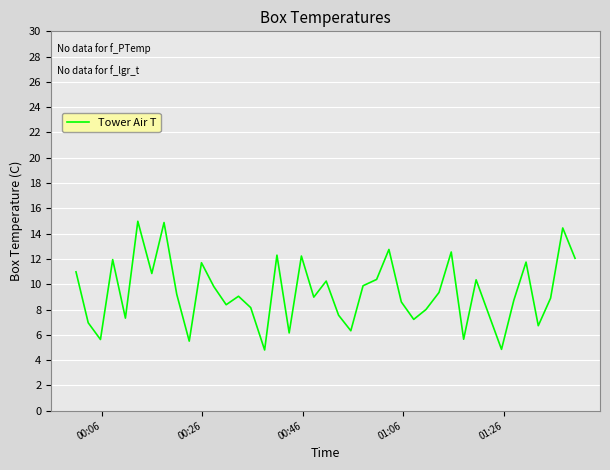

What is the difference between the maximum and minimum values?

10.2